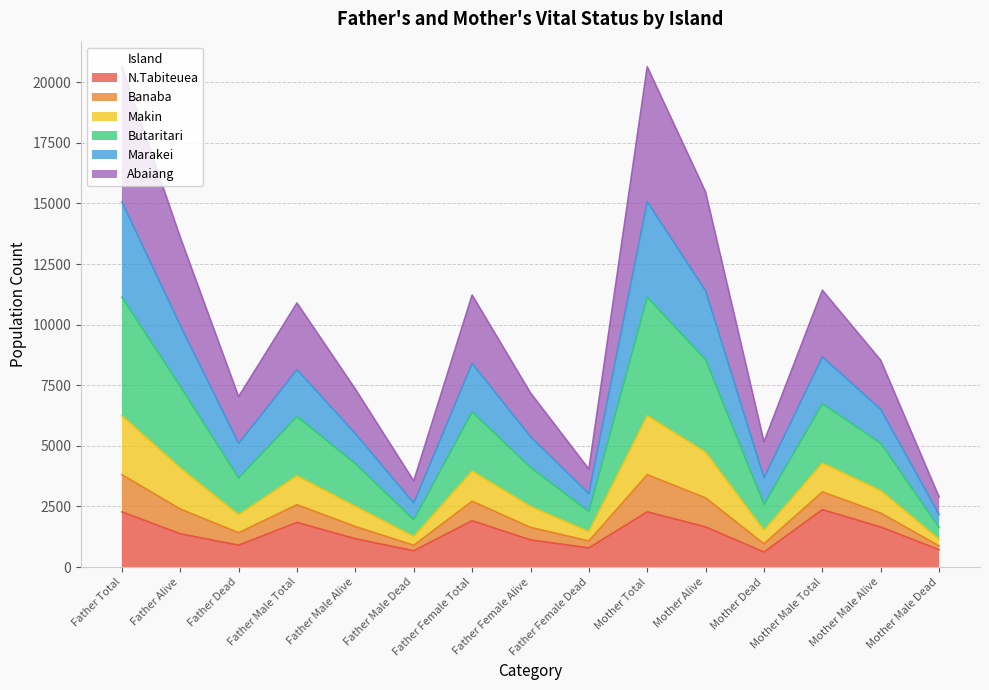

What is the minimum value for N.Tabiteuea?

619